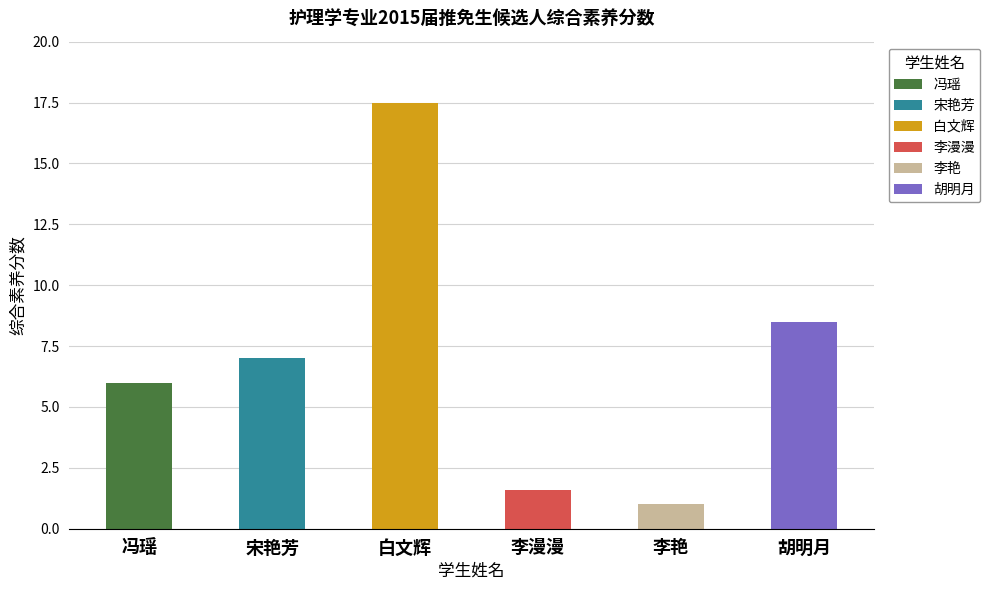

How many data points are less than 7?

3